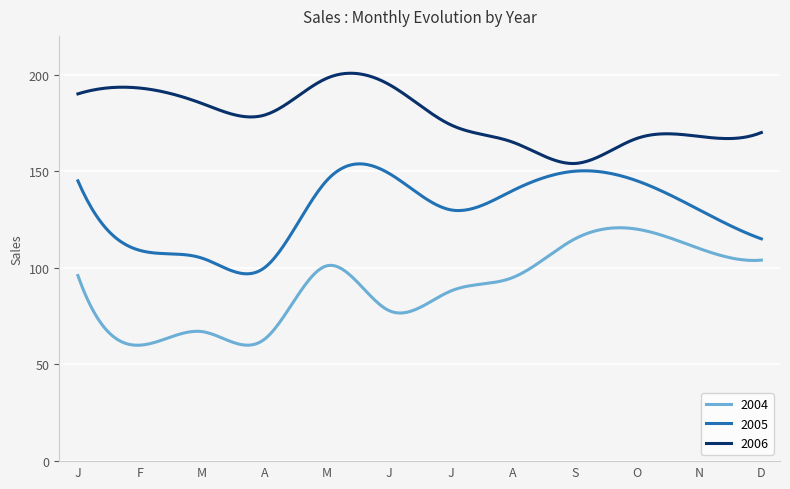

What is the maximum value shown in the chart?

200.7